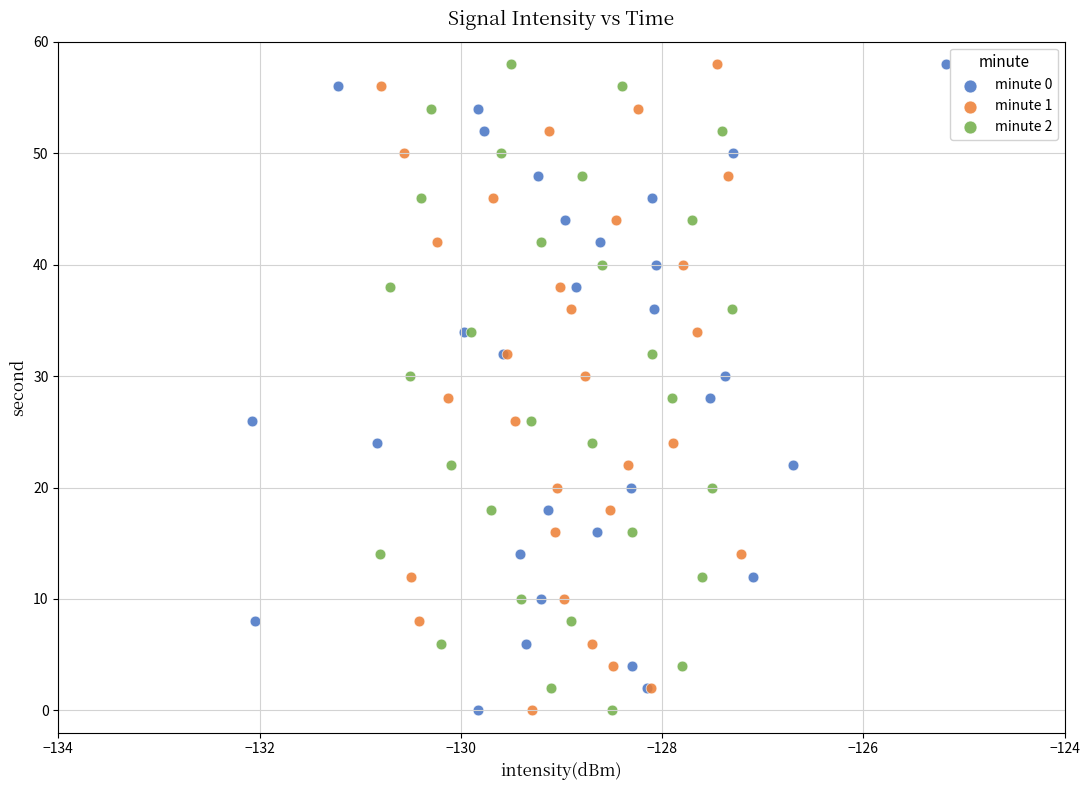

What are all the series names shown in the legend?

minute 0, minute 1, minute 2